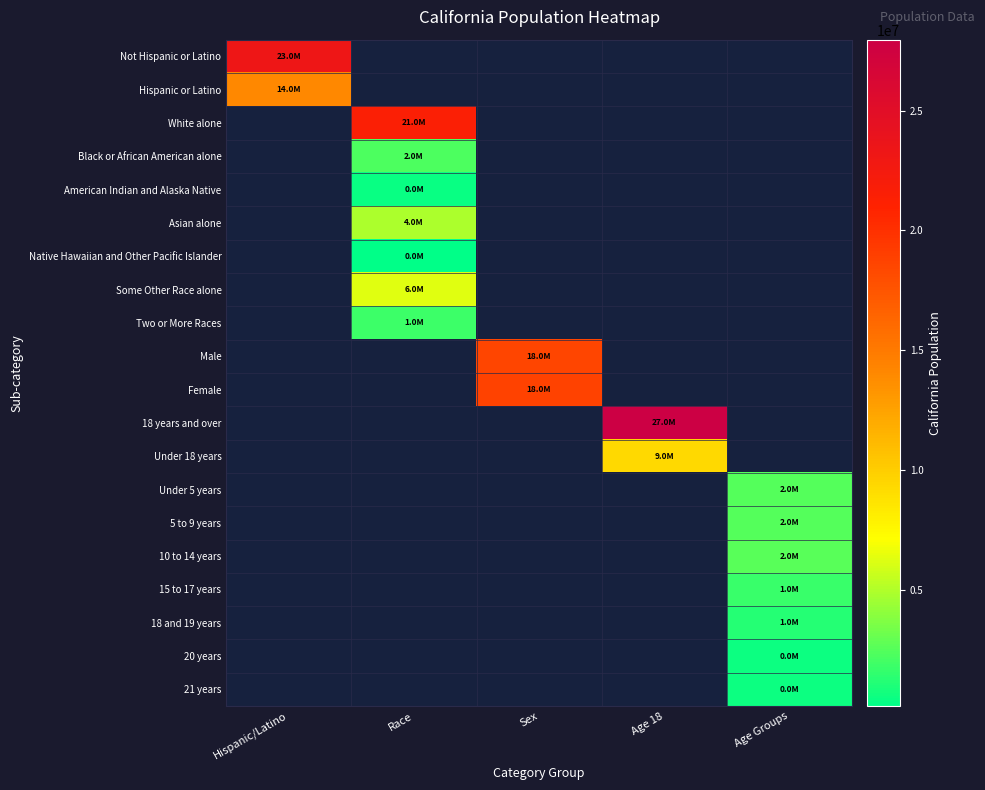

Rank the series by their maximum value, from highest to lowest.

18 years and over, Not Hispanic or Latino, White alone, Female, Male, Hispanic or Latino, Under 18 years, Some Other Race alone, Asian alone, 10 to 14 years, Under 5 years, 5 to 9 years, Black or African American alone, Two or More Races, 15 to 17 years, 18 and 19 years, 20 years, 21 years, American Indian and Alaska Native, Native Hawaiian and Other Pacific Islander